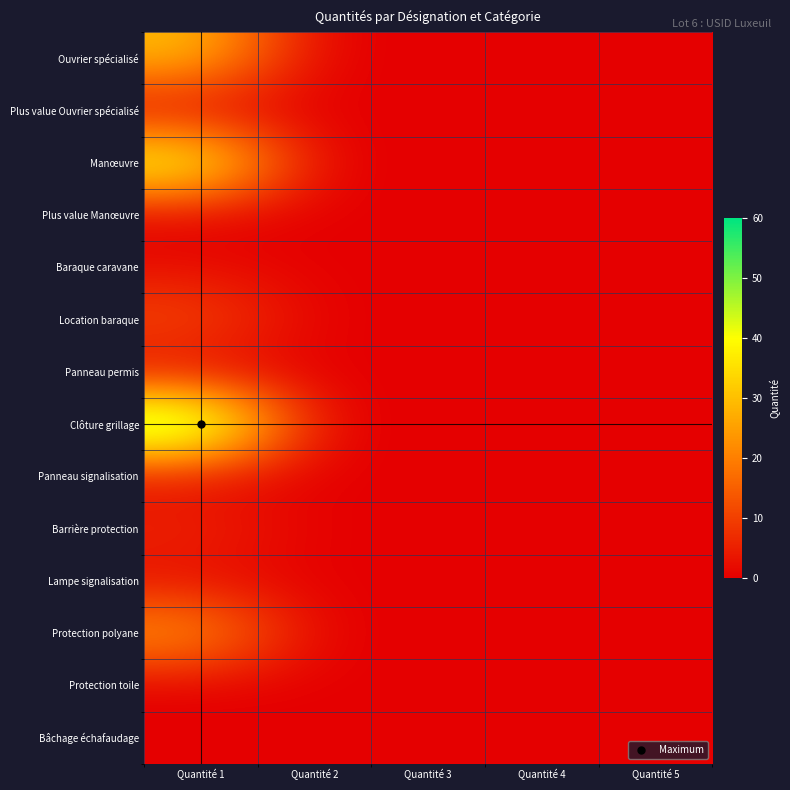

Which series has the largest total across all categories?

Clôture grillage